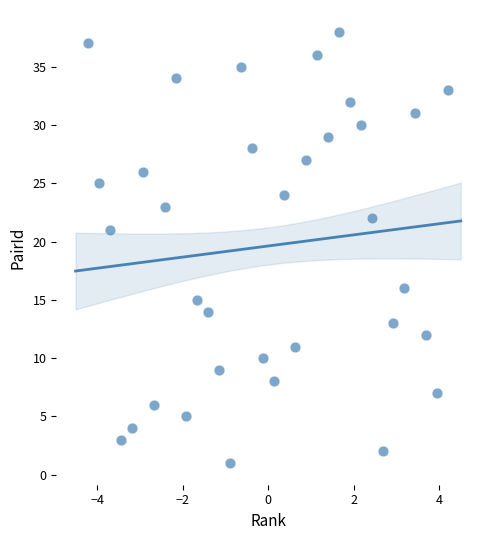

What Y value in the scatter plot is closest to 19?

21